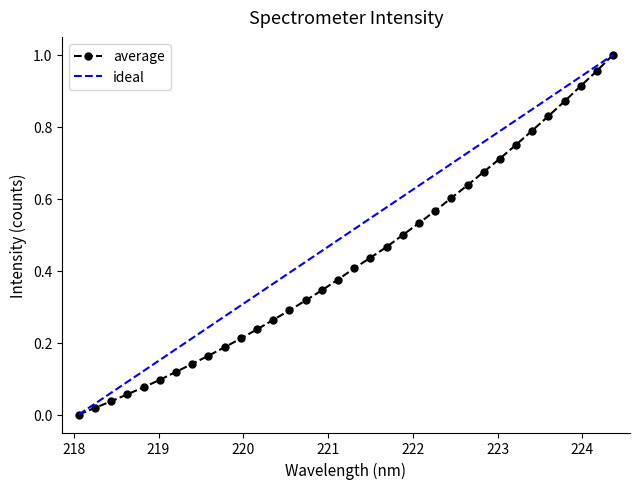

Reading right to left, what are all the values shown in this chart?

1.0	1.0	0.9	0.9	0.8	0.8	0.7	0.7	0.7	0.6	0.6	0.6	0.5	0.5	0.5	0.4	0.4	0.4	0.3	0.3	0.3	0.3	0.2	0.2	0.2	0.2	0.1	0.1	0.1	0.1	0.1	0.0	0.0	0.0